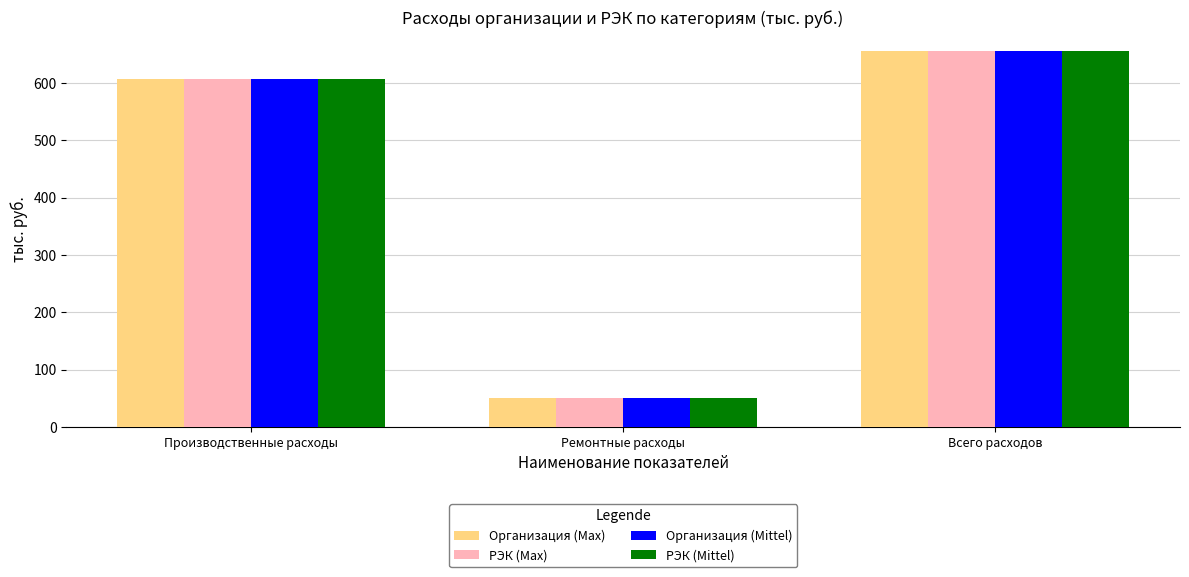

How many groups of bars are there?

3